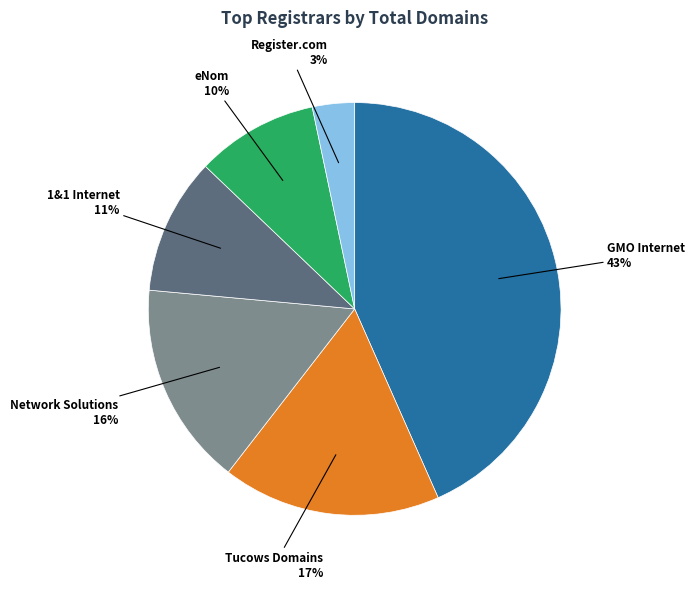

Is there a majority slice in this chart?

No